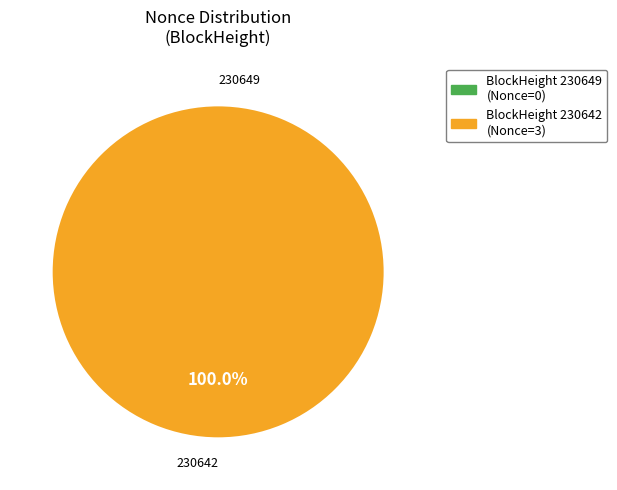

Does 230642 represent more than half of the total?

Yes